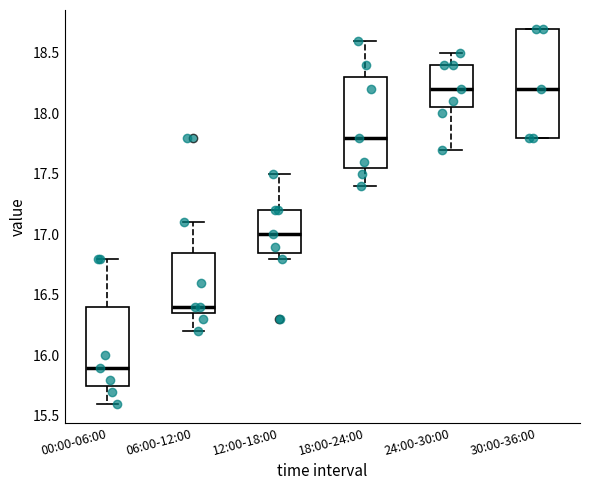

Reading left to right, read every box against the y-axis: the position of its median line, the range the box covers, and the ends of its whiskers. The values are not printed on the chart, so give them approximately, as read against the axis.

00:00-06:00: median 15.90, box 15.75 to 16.40, whiskers 15.60 to 16.80
06:00-12:00: median 16.40, box 16.35 to 16.85, whiskers 16.20 to 17.10
12:00-18:00: median 17.00, box 16.85 to 17.20, whiskers 16.80 to 17.50
18:00-24:00: median 17.80, box 17.55 to 18.30, whiskers 17.40 to 18.60
24:00-30:00: median 18.20, box 18.05 to 18.40, whiskers 17.70 to 18.50
30:00-36:00: median 18.20, box 17.80 to 18.70, whiskers 17.80 to 18.70